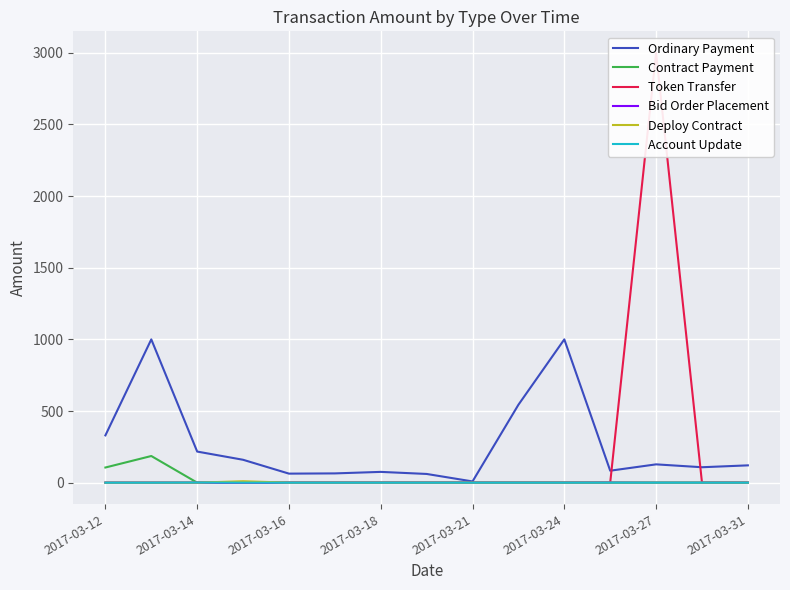

What is the sum of all Bid Order Placement values?

1.0